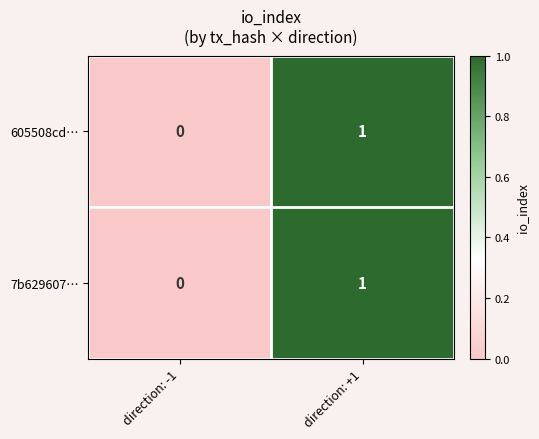

Where is 7b629607… nearest to the value 0?

direction: -1